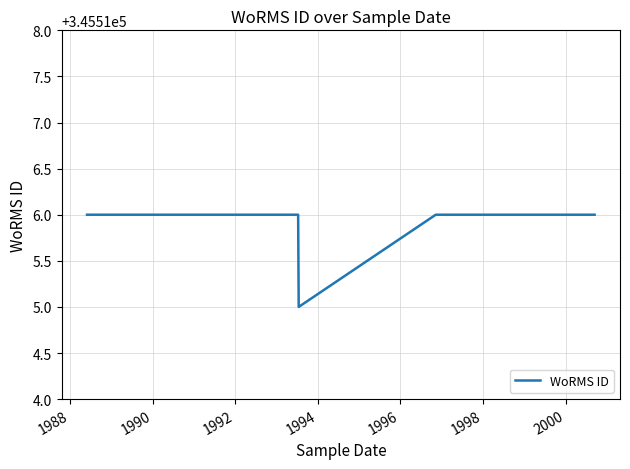

How many points are lower than both their immediate neighbors (excluding endpoints)?

1